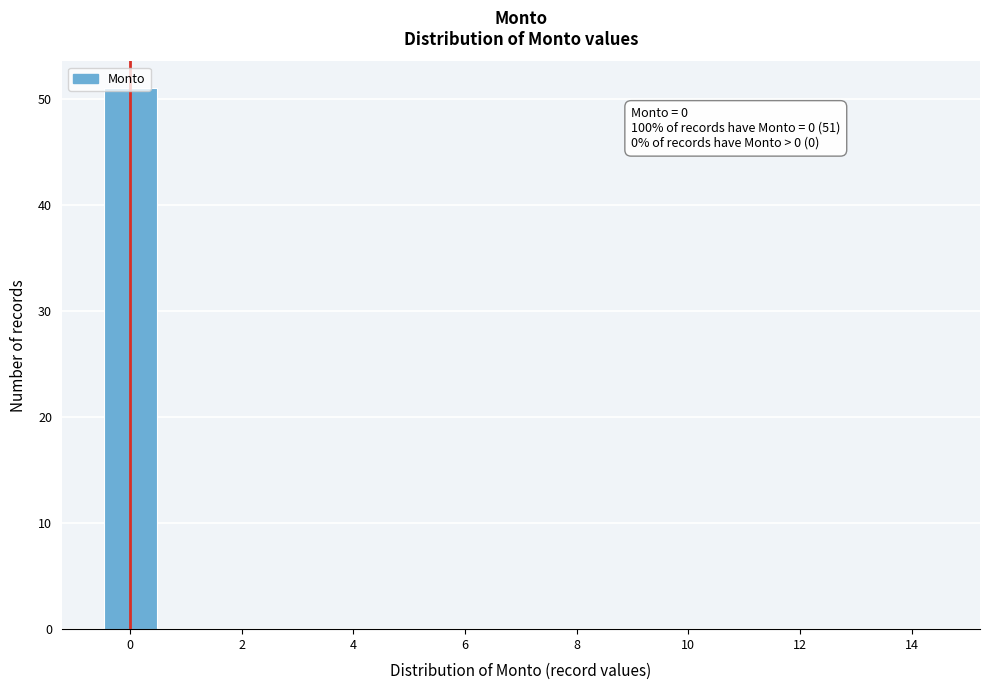

Over which range of the x-axis is the bar tallest?

-0.5 to 0.5